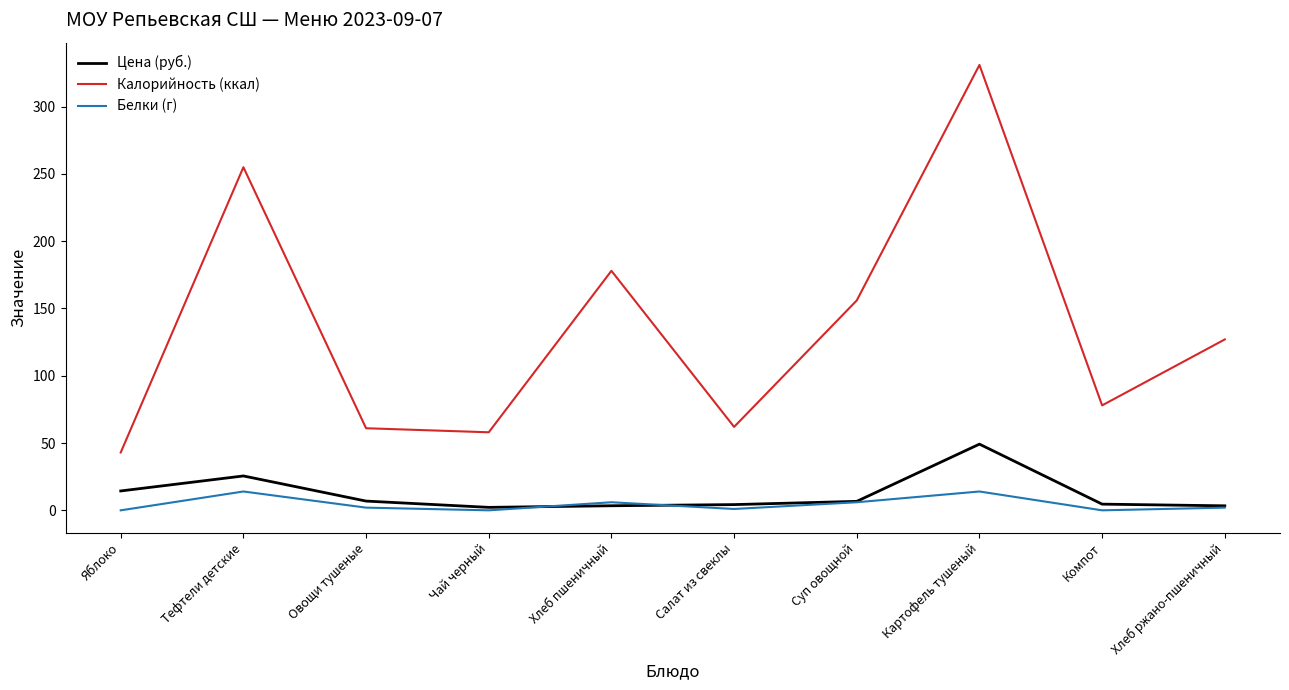

What position from the left is Суп овощной?

7